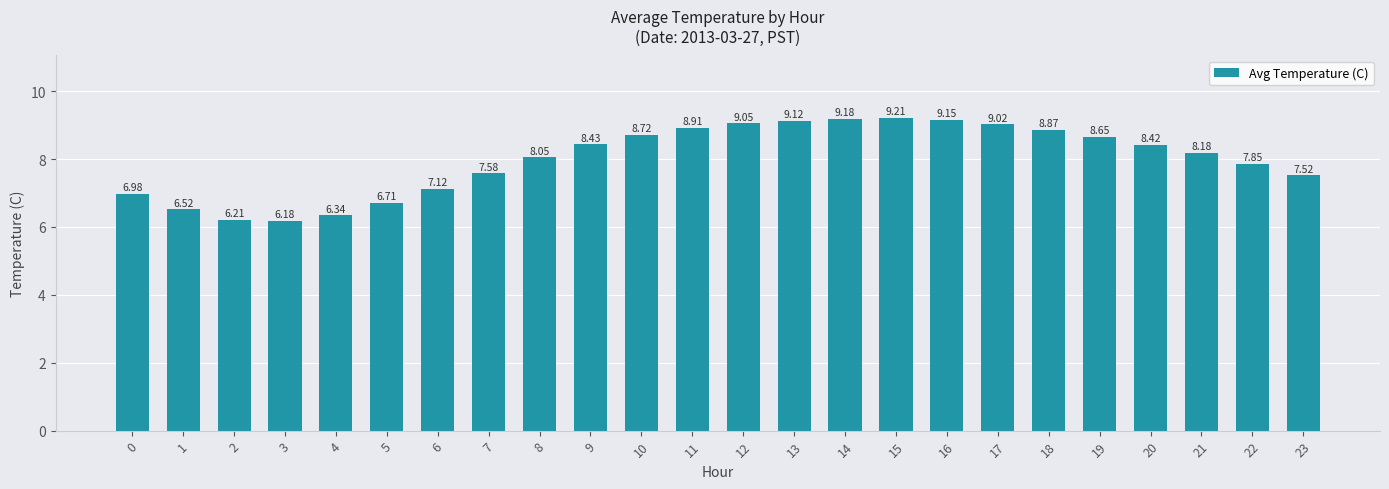

What is the average value?

8.0